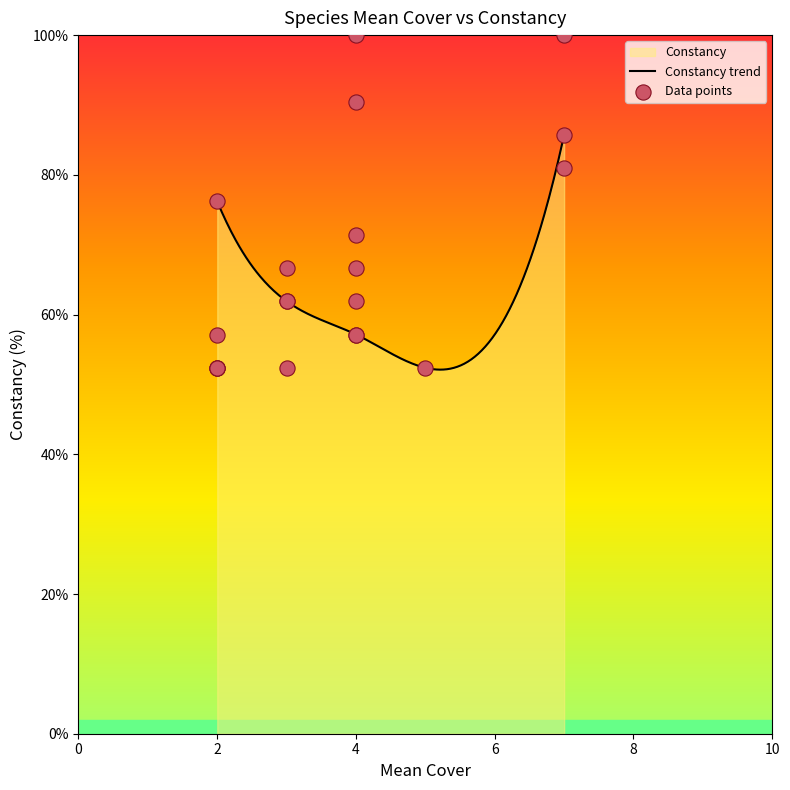

Approximately how many times larger is the value at 3 compared to 3?

0.9